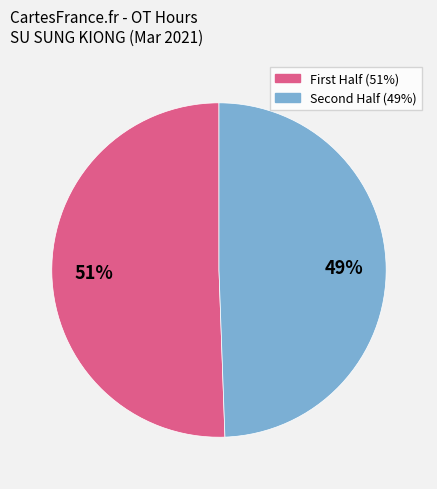

To the nearest percent, what is the average slice percentage?

50%